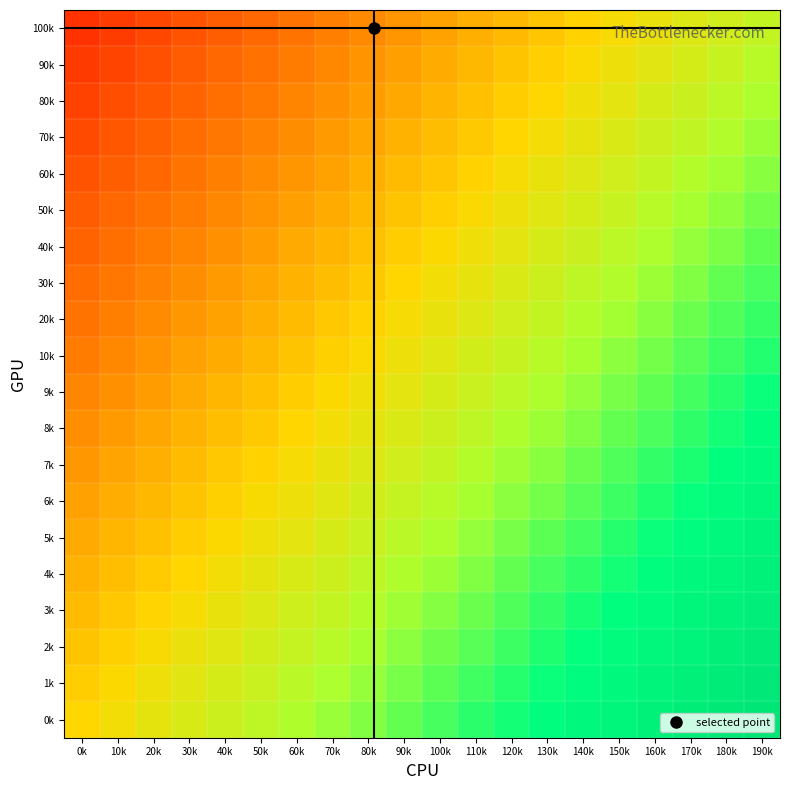

Which has a higher value, 10k or 80k?

80k